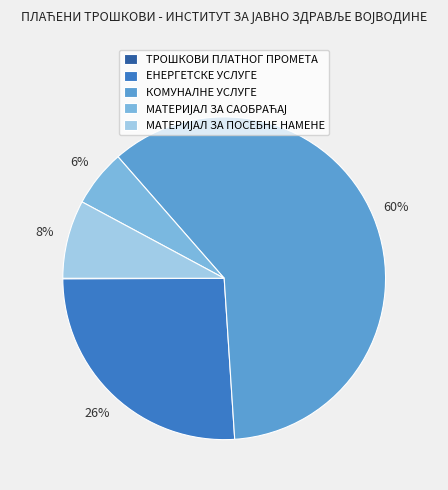

Approximately how many times larger is the value at ЕНЕРГЕТСКЕ УСЛУГЕ compared to КОМУНАЛНЕ УСЛУГЕ?

0.4